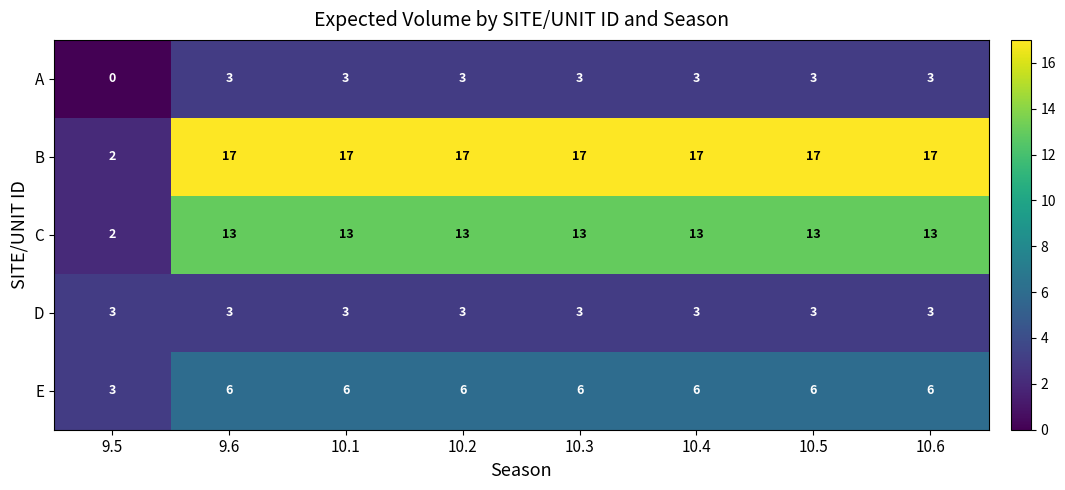

At which label is B closest to 9?

9.5